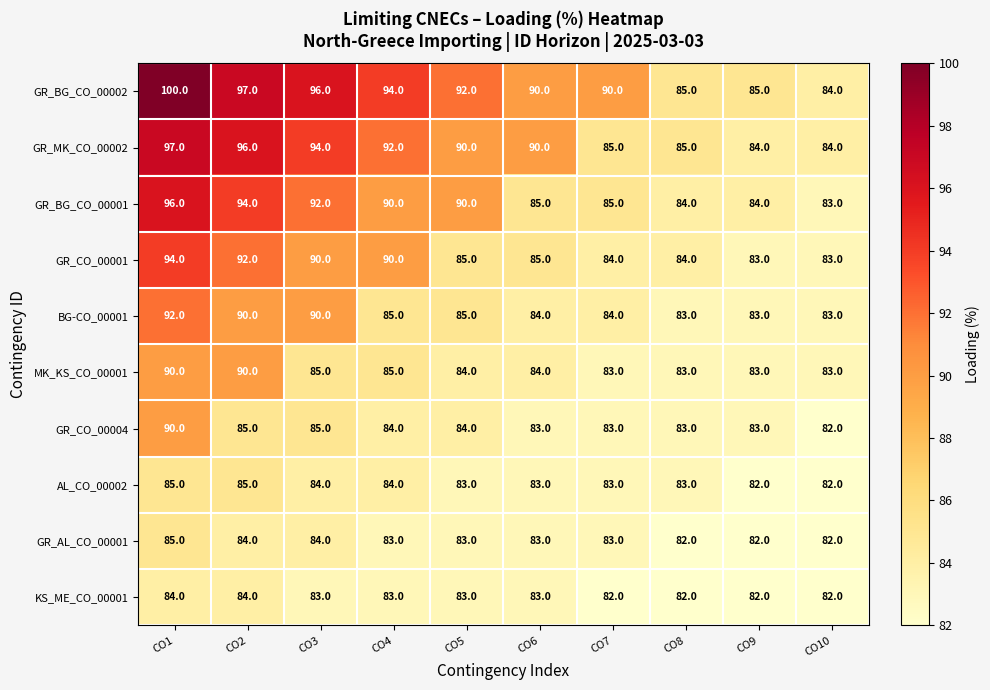

What is the total value across all series at CO8?

834